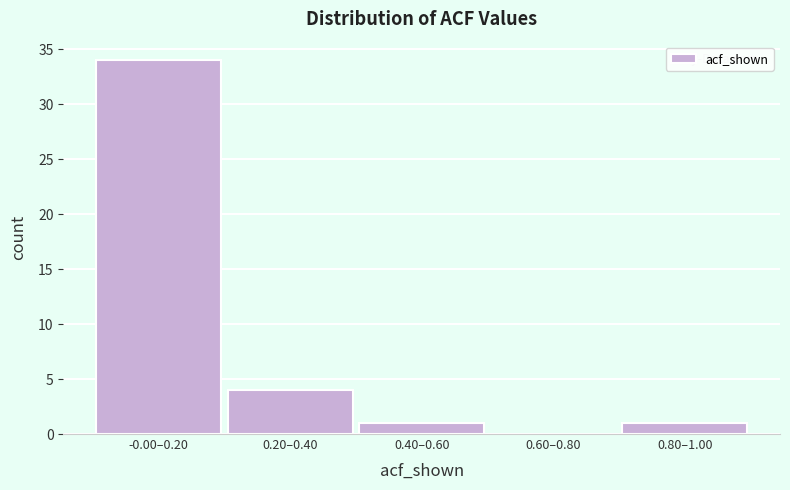

Reading left to right, transcribe all the data shown in this chart.

-0.00–0.20=34	0.20–0.40=4	0.40–0.60=1	0.60–0.80=0	0.80–1.00=1